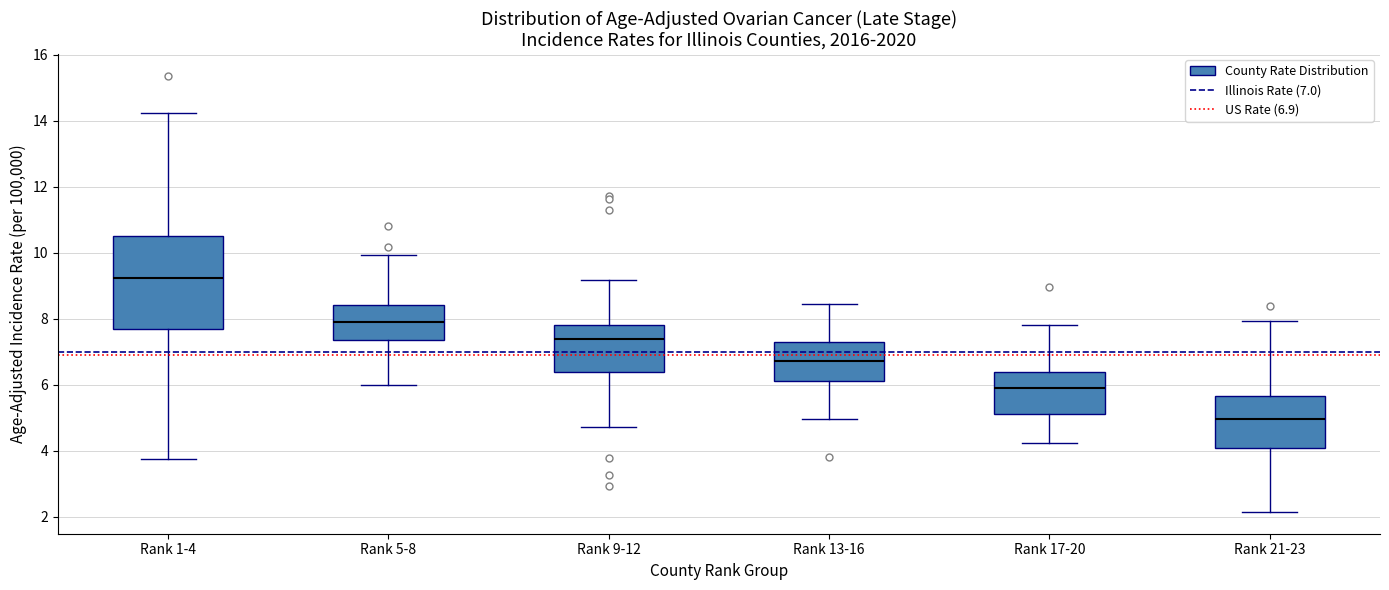

Comparing the boxes themselves (not the whiskers), which one is the tallest?

Rank 1-4